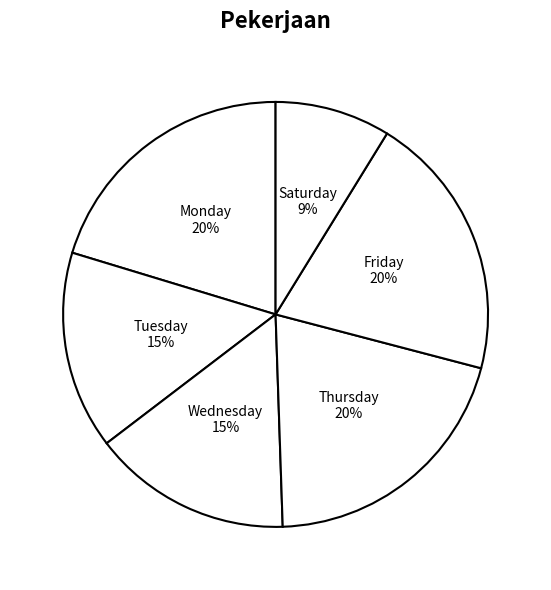

What is the smallest slice in the pie chart?

Saturday